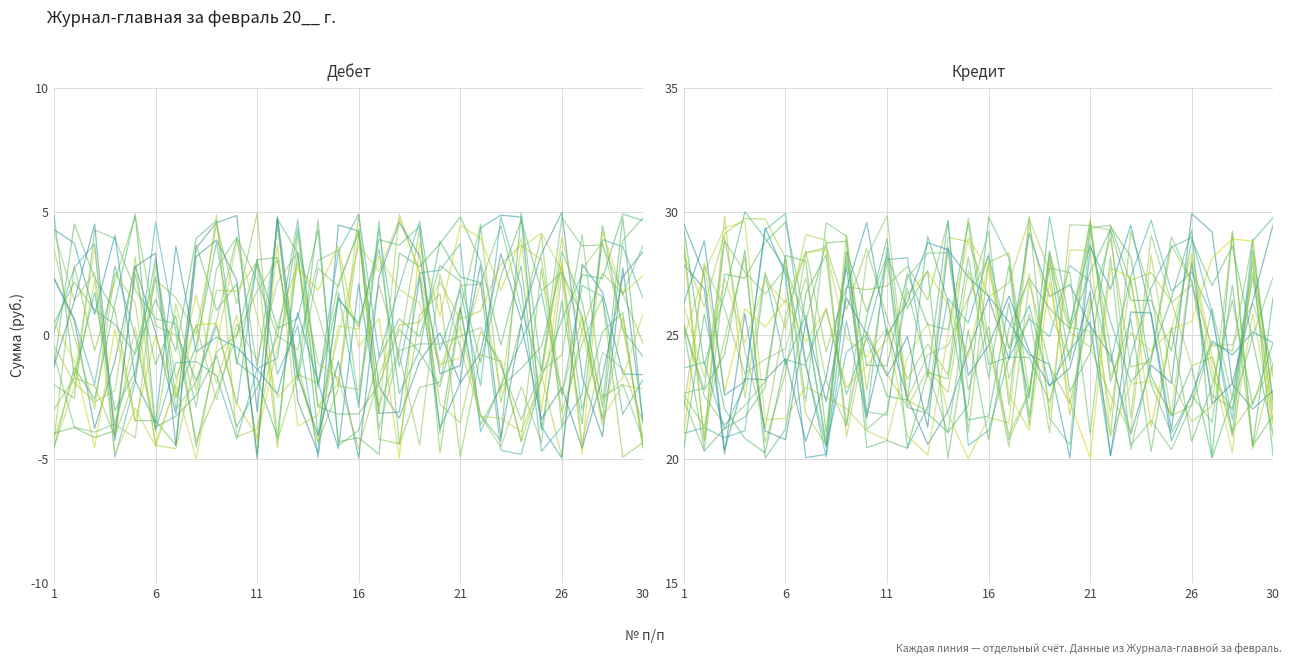

At which category is the sum across all series the highest?

18